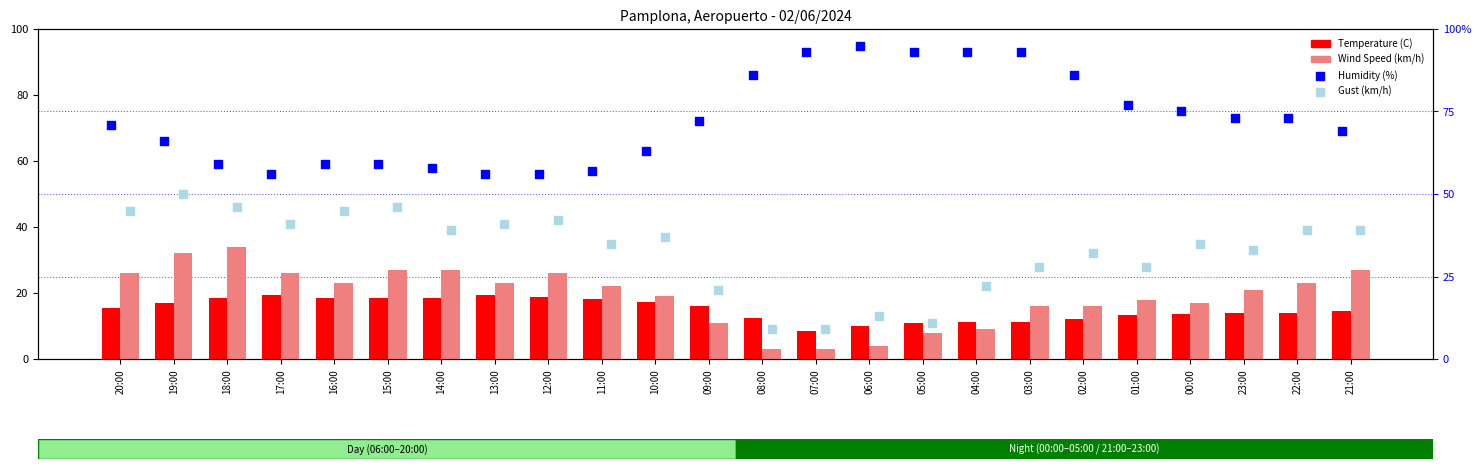

At which category is the sum across all series the highest?

19:00